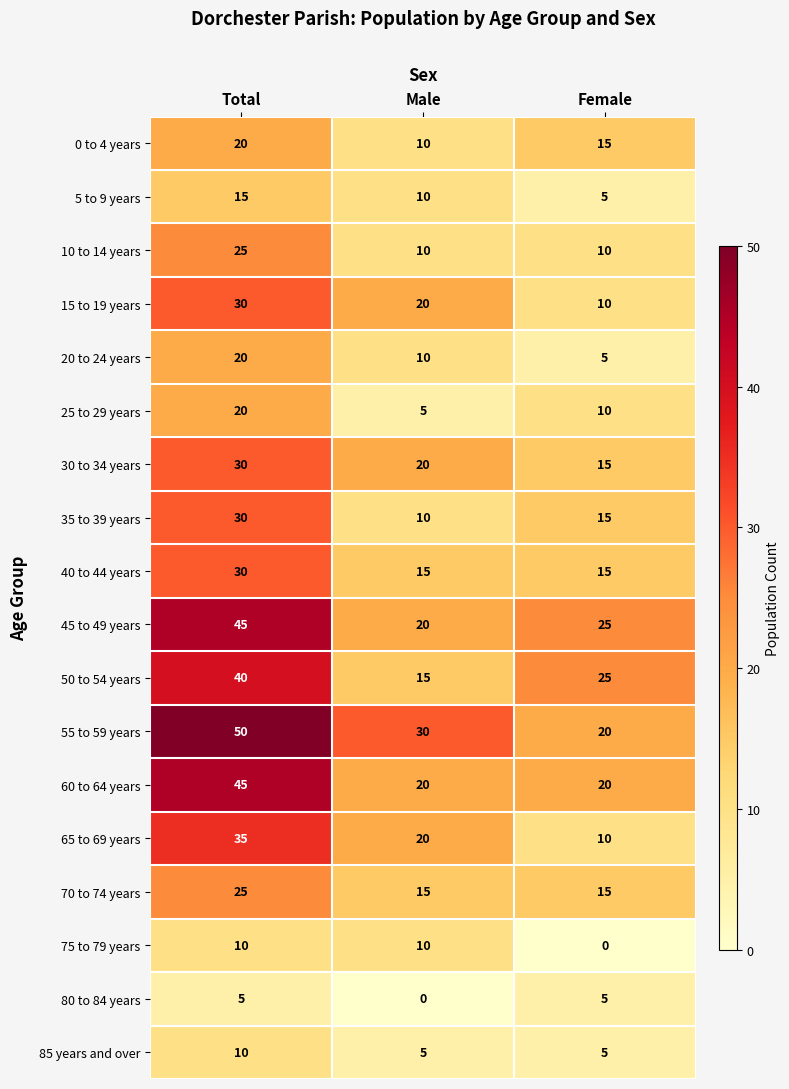

What is the difference between the 60 to 64 years values at Total and Female?

25